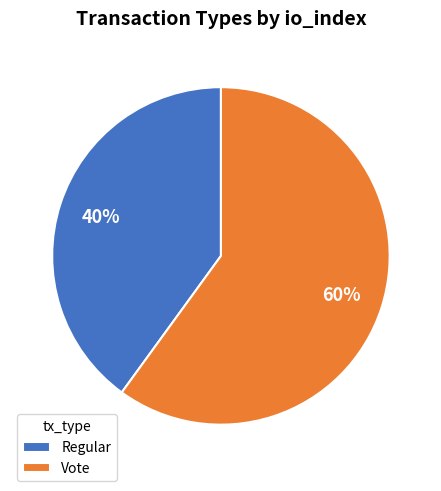

What percentage is the Vote slice, to the nearest percent?

60%